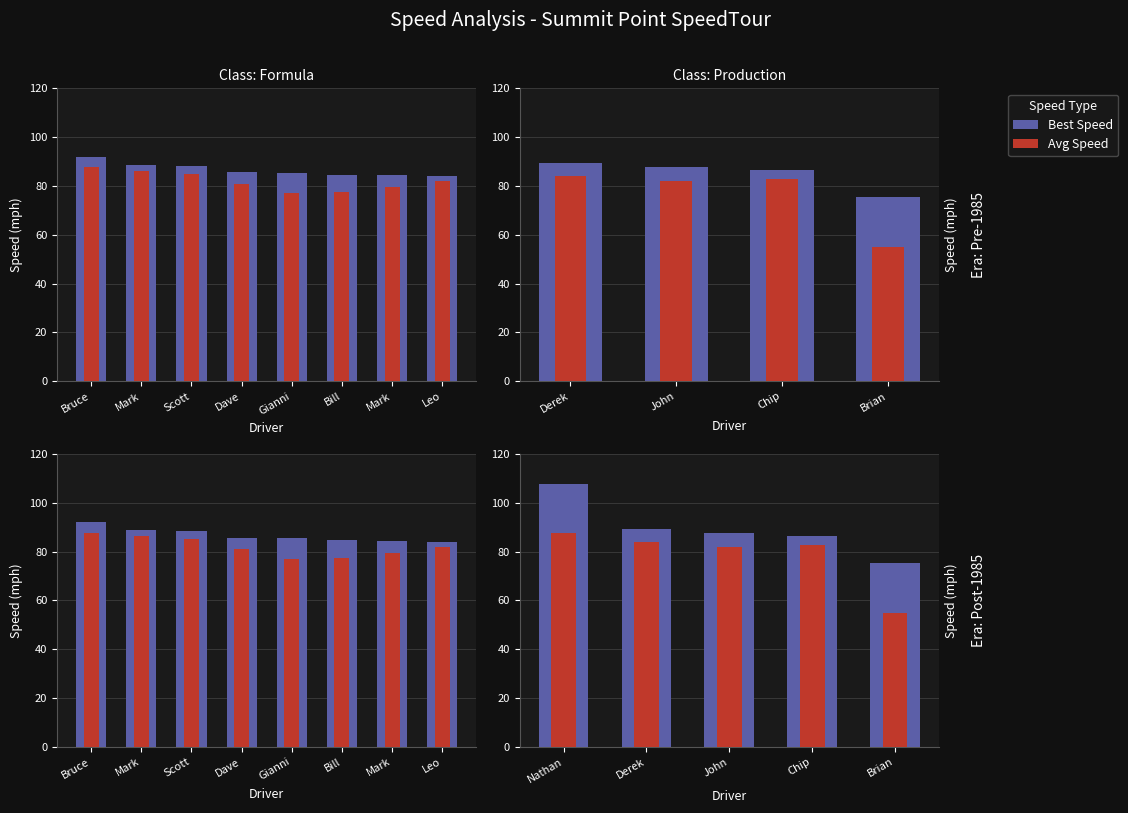

At which label does Best Speed first exceed 87?

Nathan